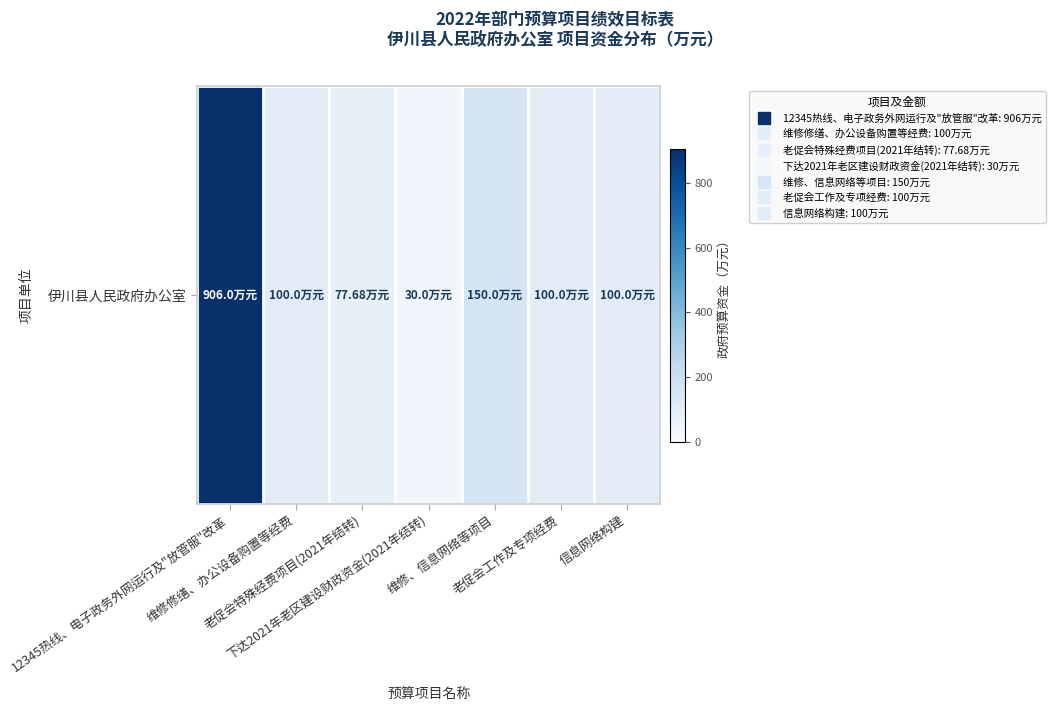

List the labels in order of value, smallest first.

下达2021年老区建设财政资金(2021年结转), 老促会特殊经费项目(2021年结转), 维修修缮、办公设备购置等经费, 老促会工作及专项经费, 信息网络构建, 维修、信息网络等项目, 12345热线、电子政务外网运行及"放管服"改革